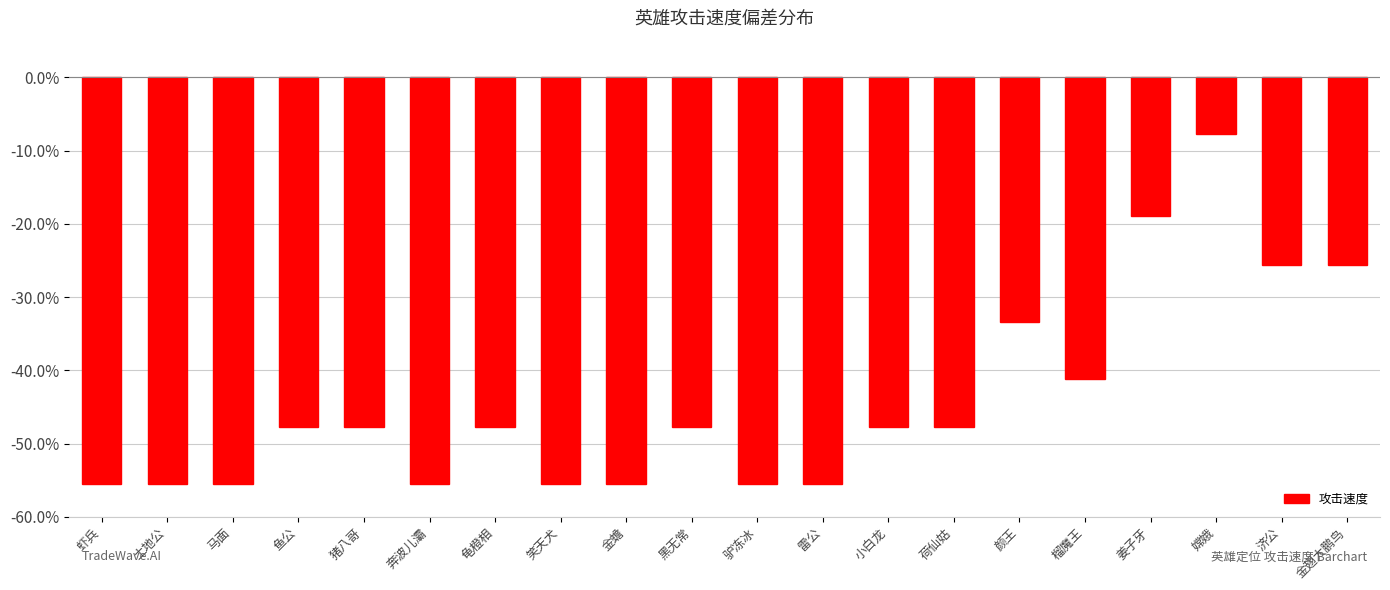

Rank the categories by value from highest to lowest.

嫦娥, 姜子牙, 济公, 金翅大鹏鸟, 颜王, 榴魔王, 鱼公, 猪八哥, 龟橙相, 黑无常, 小白龙, 荷仙姑, 虾兵, 土地公, 马面, 奔波儿灞, 笑天犬, 金蟾, 驴冻冰, 雷公